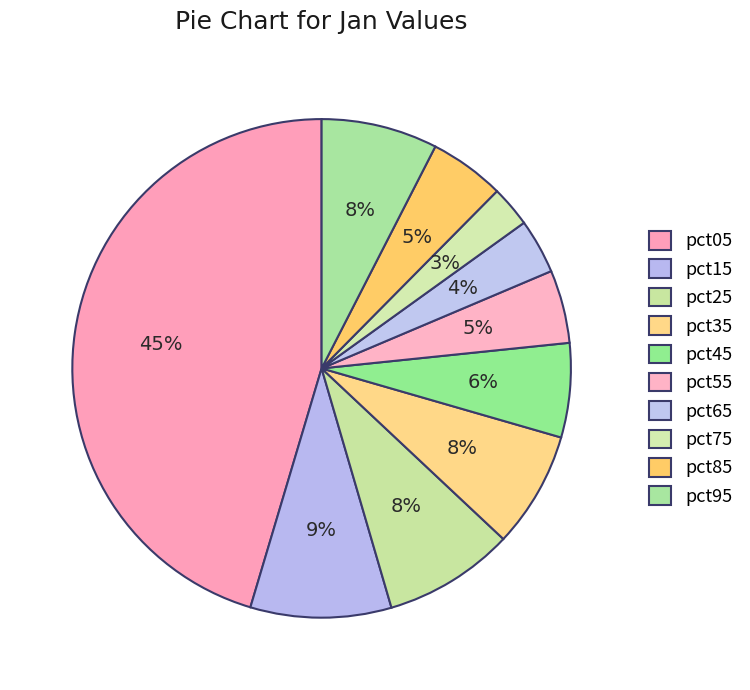

What is the smallest slice in the pie chart?

pct75